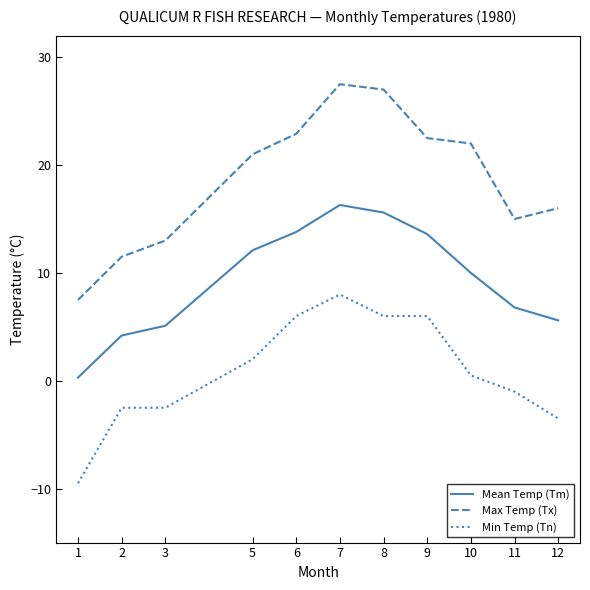

List the series in order of their peak value, highest first.

Max Temp (Tx), Mean Temp (Tm), Min Temp (Tn)